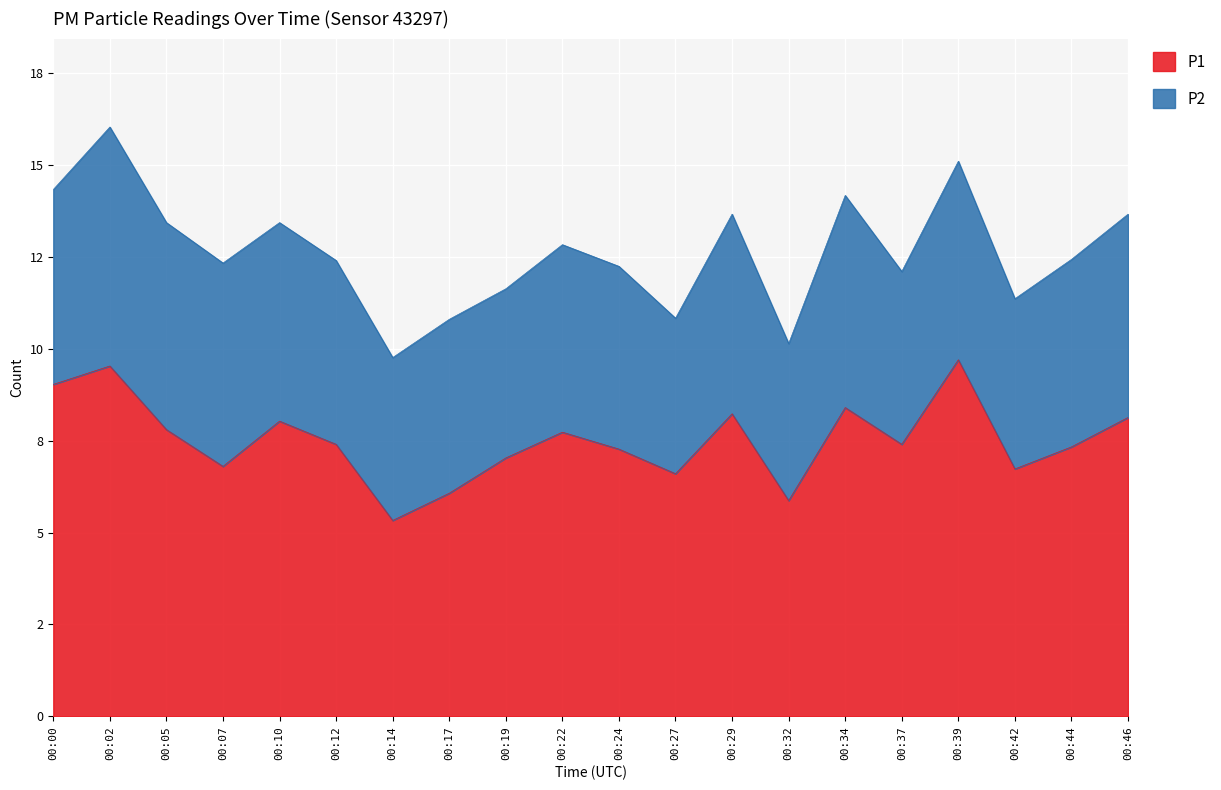

Does the chart display data point markers on the line(s)?

No